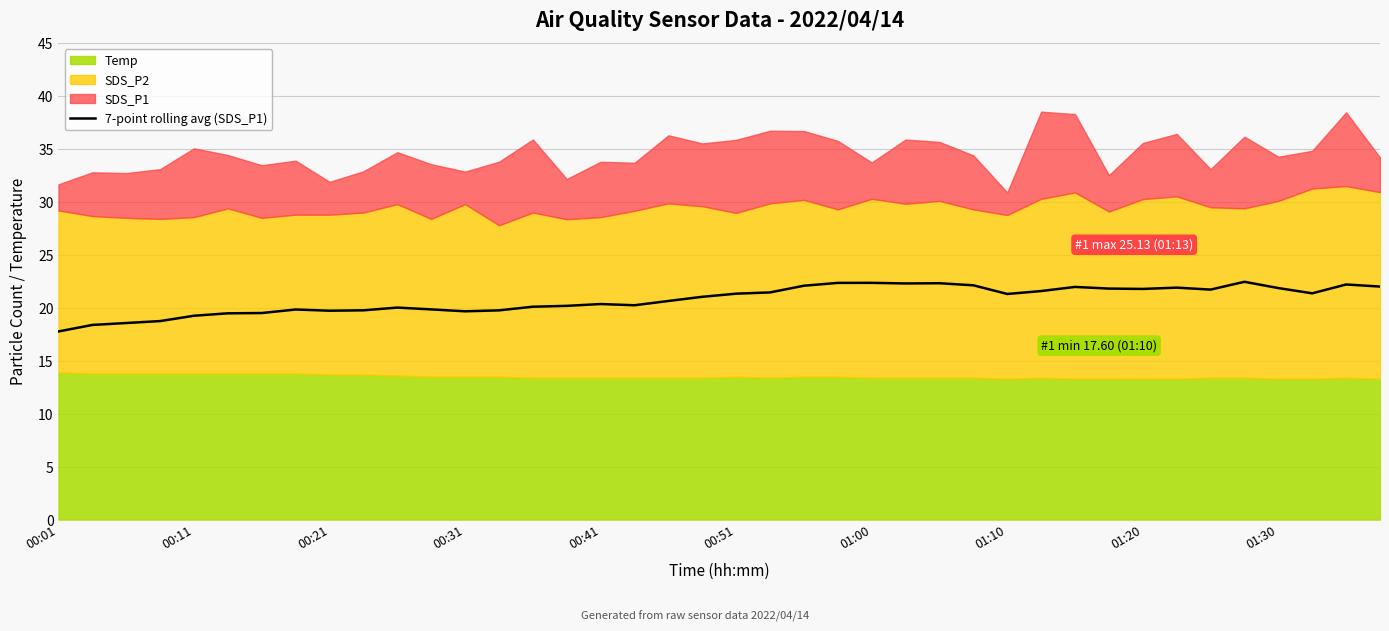

Is it true that 7-point rolling avg (SDS_P1) equals 4.2 at 00:31?

False